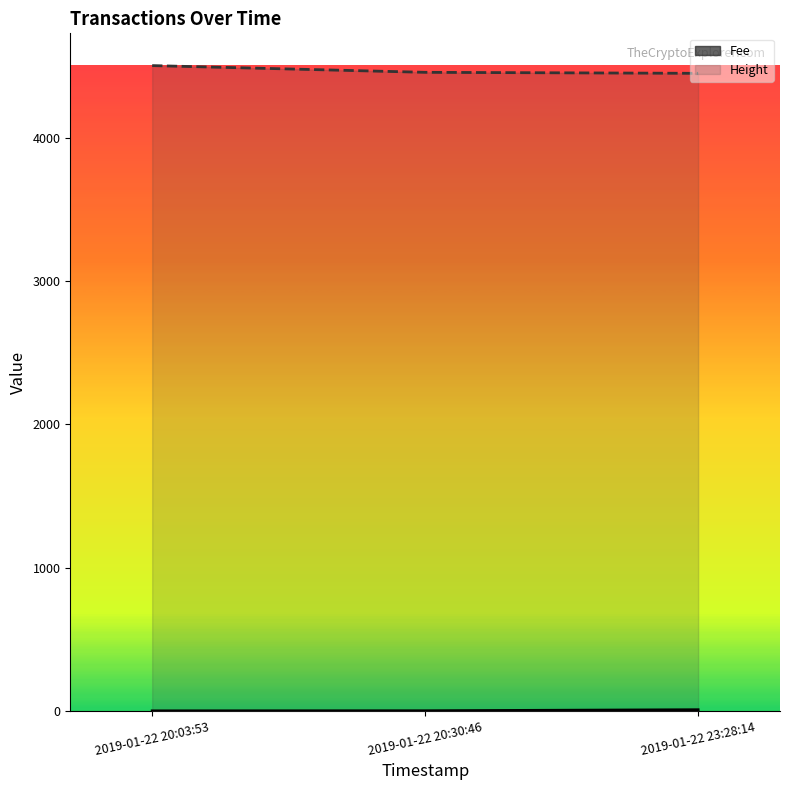

What is the minimum value shown in the chart?

0.1